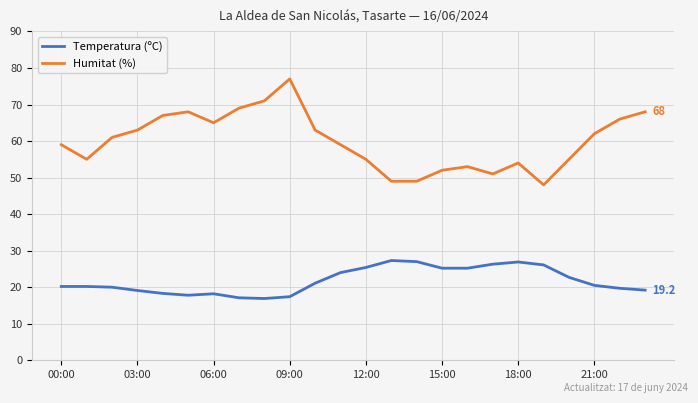

List the series in order of their peak value, lowest first.

Temperatura (ºC), Humitat (%)